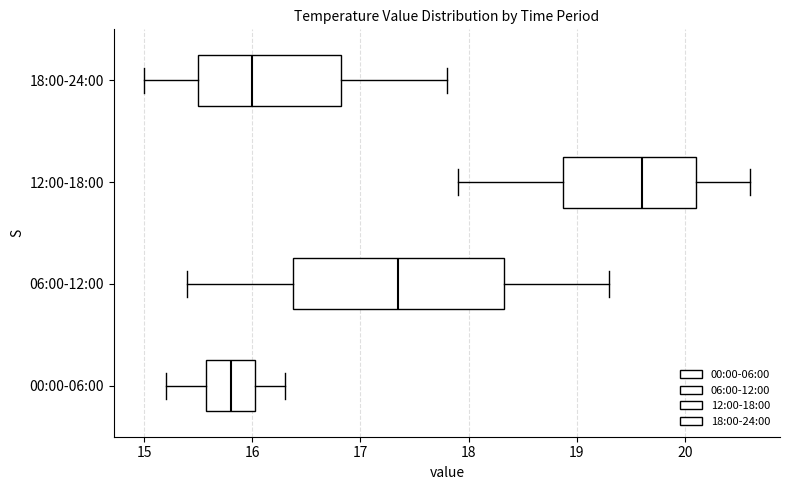

Which box has the furthest to the left median line?

00:00-06:00